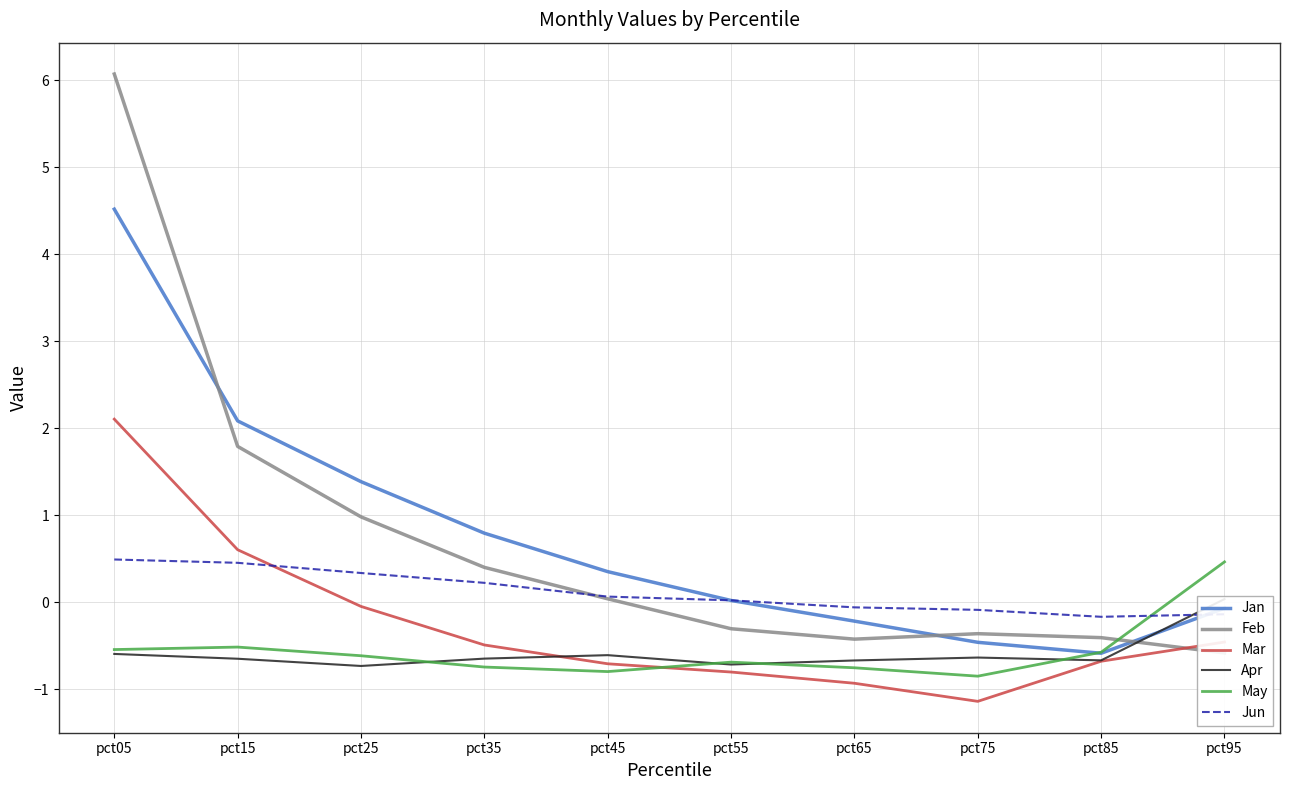

What is the minimum value shown in the chart?

-1.1